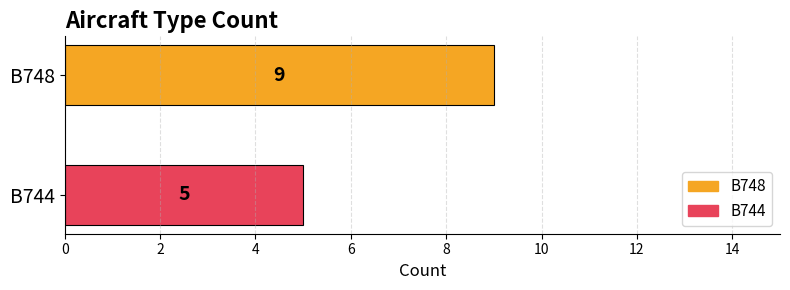

List the series in order of their peak value, lowest first.

B744, B748